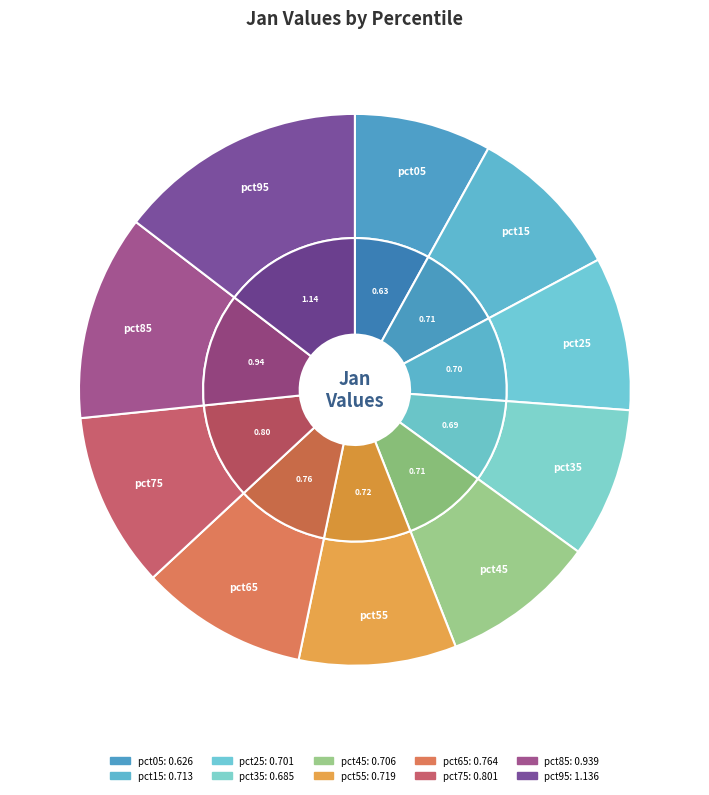

Does pct35 represent more than half of the total?

No